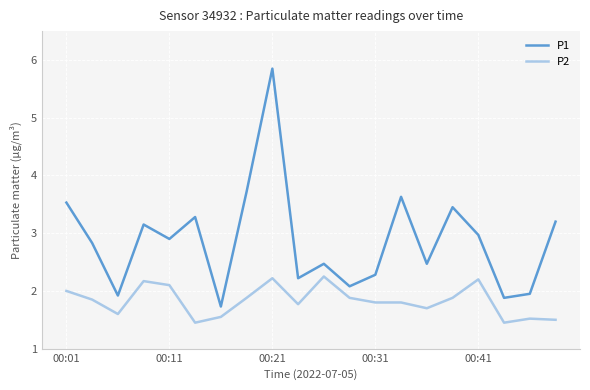

Rank the series by their maximum value, from lowest to highest.

P2, P1